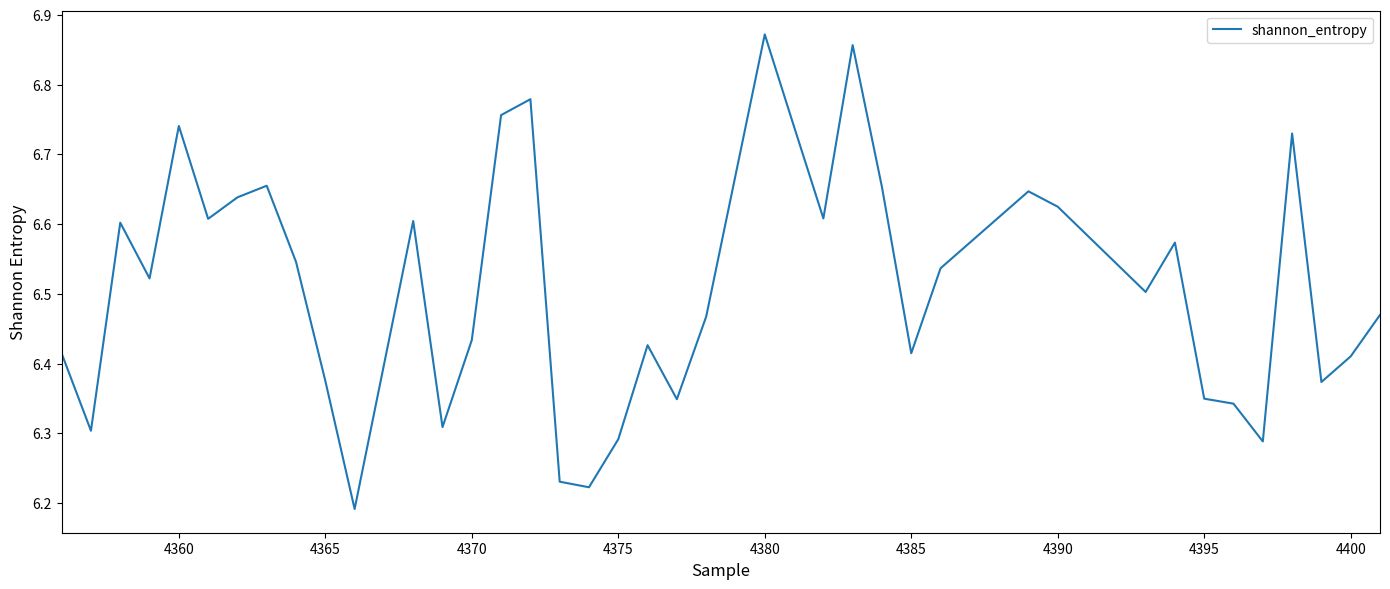

What is the difference between the maximum and minimum values?

0.7